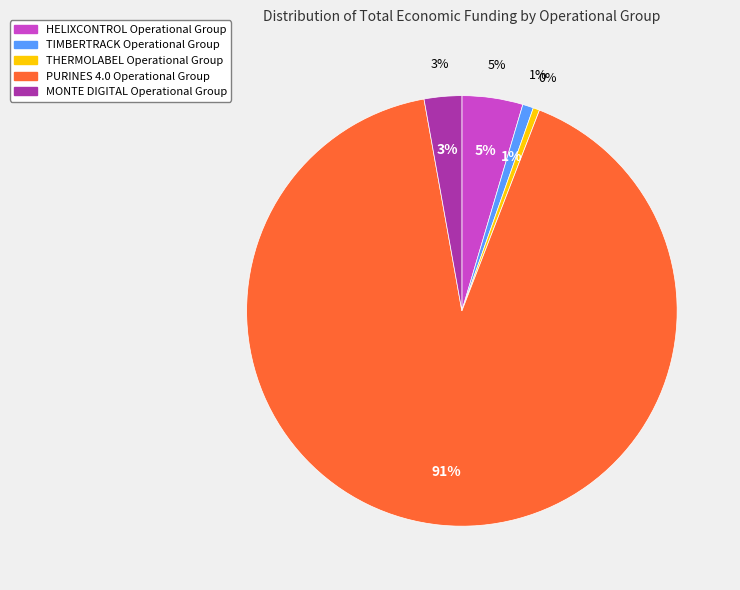

What is the largest slice in the pie chart?

PURINES 4.0 Operational Group